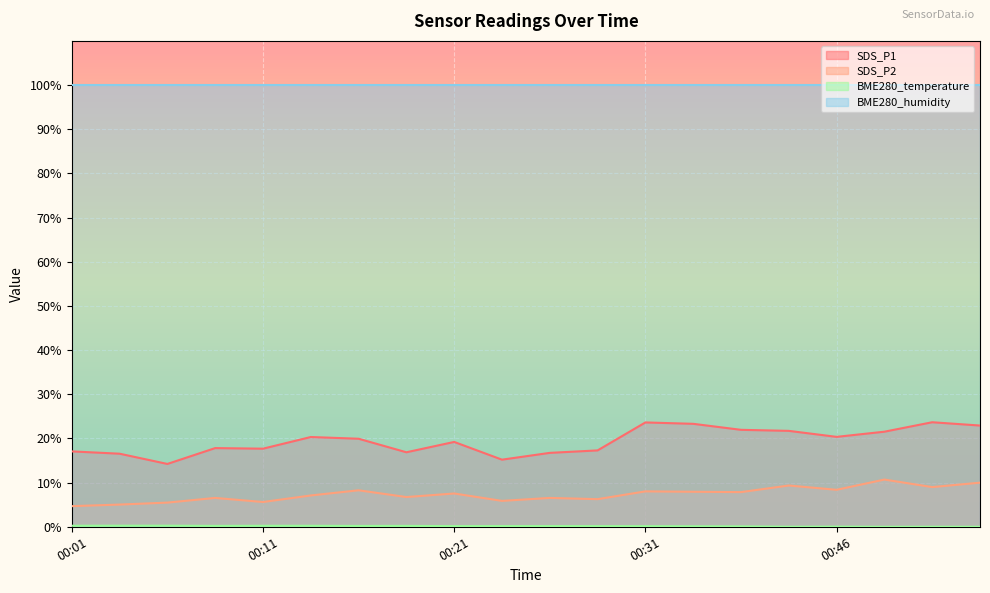

At which category does the chart reach its minimum across all series?

00:49